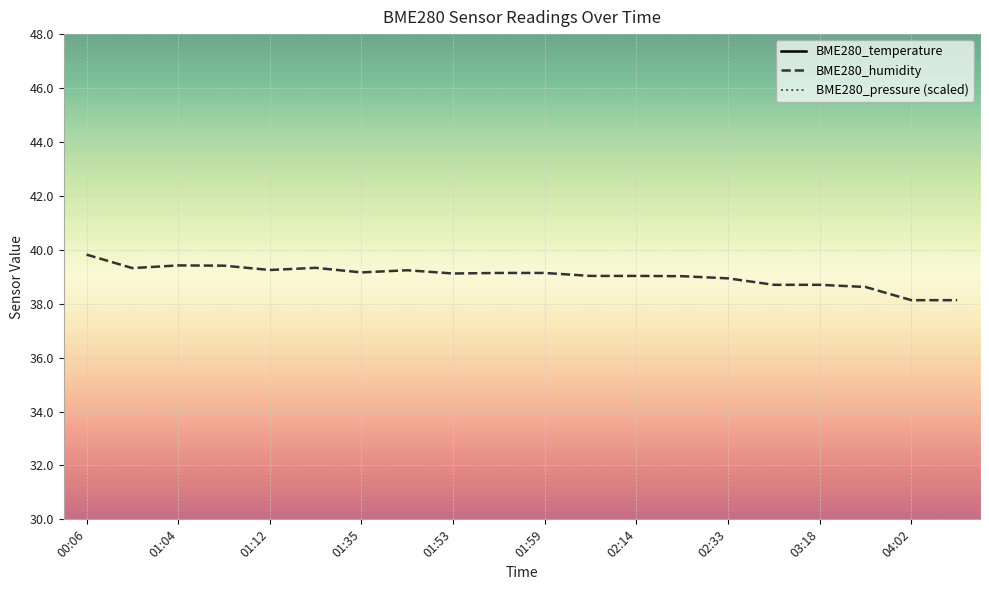

Reading left to right, what are all the values shown in this chart?

BME280_temperature: 19.2	19.2	19.2	19.2	19.2	19.2	19.2	19.2	19.2	19.2	19.2	19.2	19.2	19.2	19.1	19.1	19.1	19.1	19.1	19.1
BME280_humidity: 39.8	39.3	39.4	39.4	39.2	39.3	39.2	39.2	39.1	39.1	39.1	39.0	39.0	39.0	38.9	38.7	38.7	38.6	38.1	38.1
BME280_pressure (scaled): 18.7	17.5	17.5	17.2	17.1	17.8	17.4	17.0	17.5	17.4	17.6	18.7	18.5	18.9	18.8	19.7	20.3	20.6	21.0	21.0